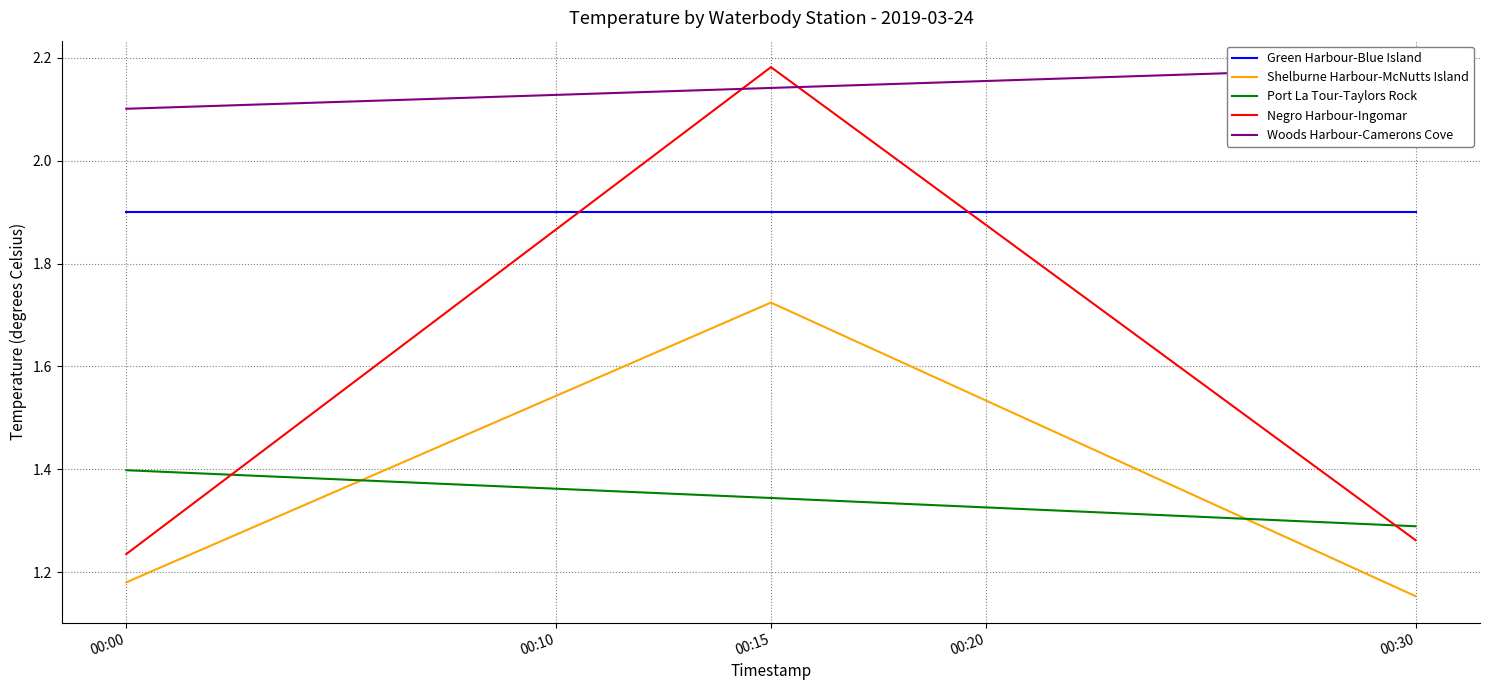

Is the value of Negro Harbour-Ingomar at 00:30 greater than the value of Port La Tour-Taylors Rock at 00:30?

No